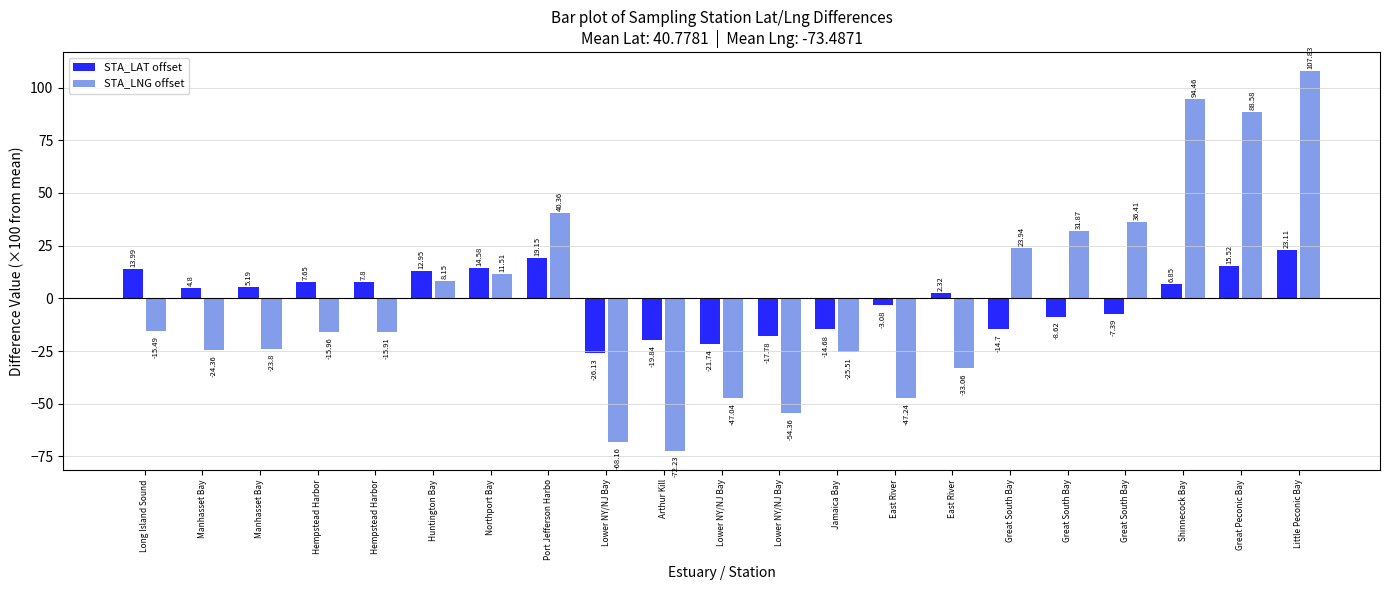

What are all the series names shown in the legend?

STA_LAT offset, STA_LNG offset